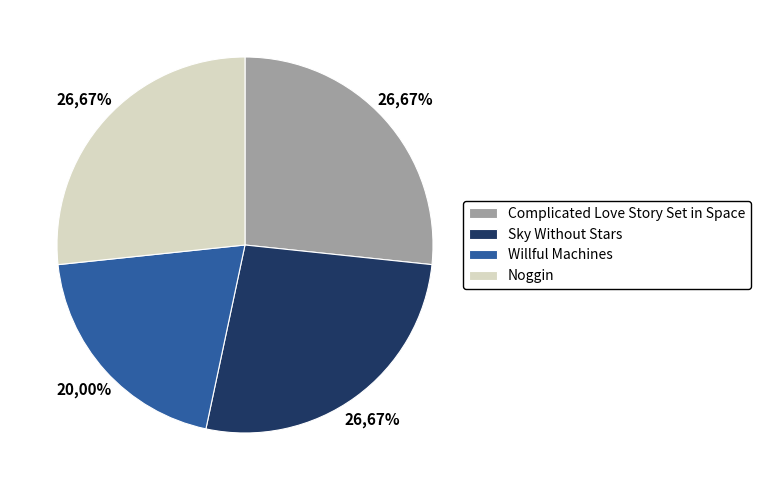

Is there a majority slice in this chart?

No